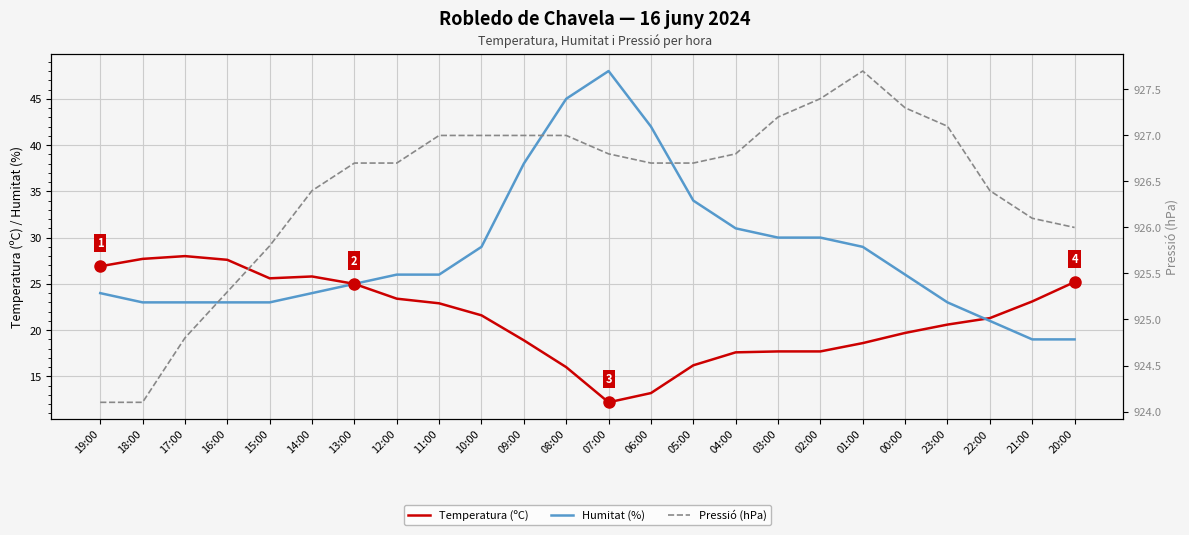

How many lines are shown in the chart?

3